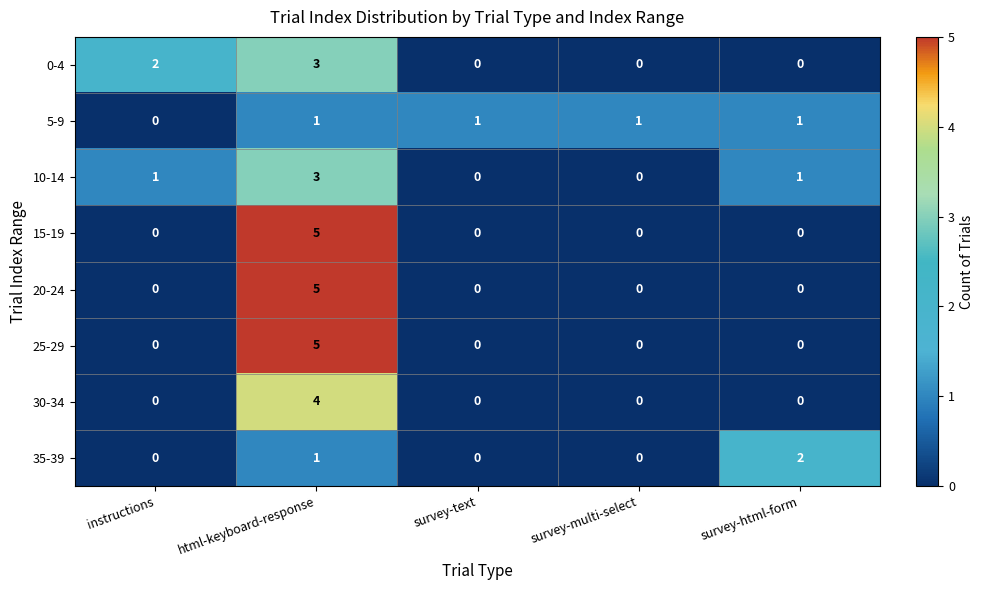

What is the maximum value shown in the chart?

5